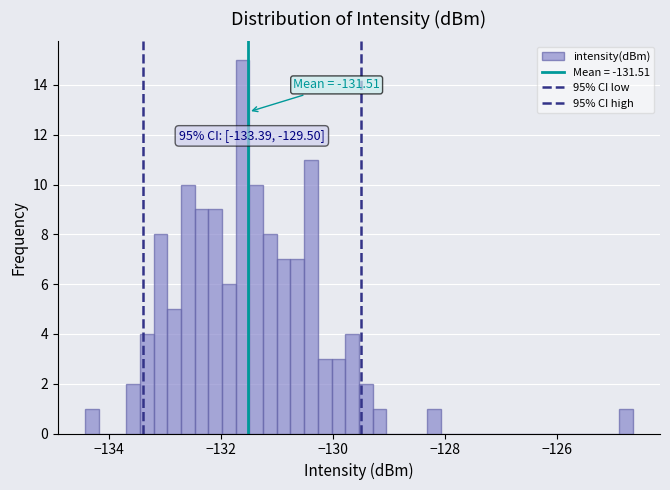

Around what value on the x-axis is the tallest bar? Give the approximate position of its centre, as read against the axis.

-131.6